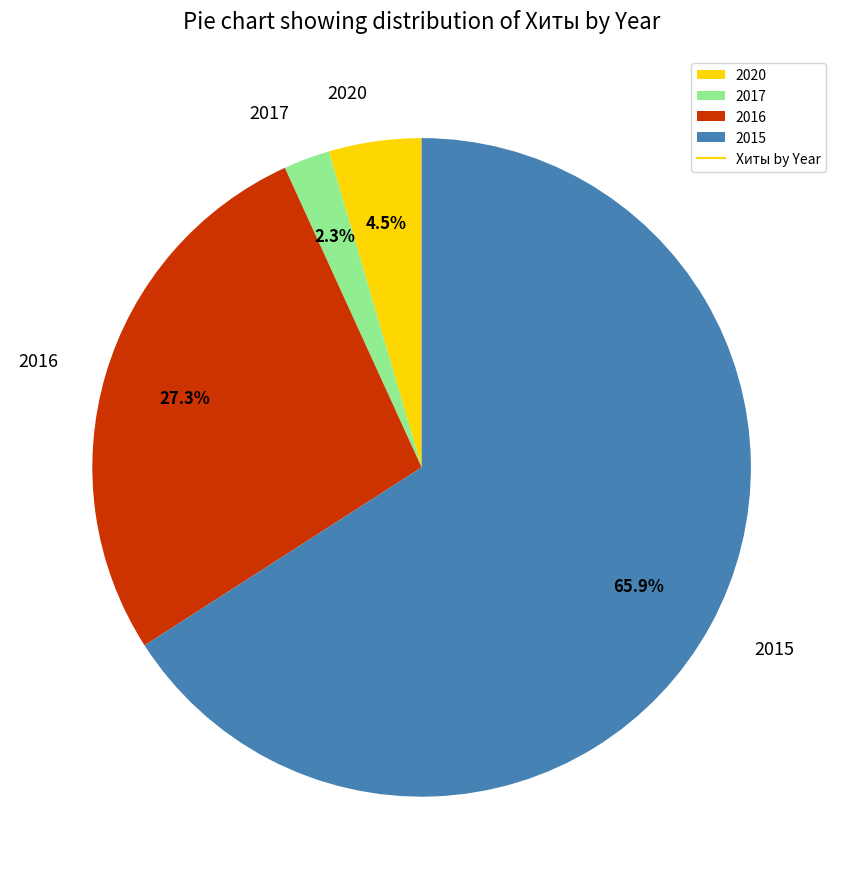

Between 2015 and 2020, which is larger?

2015